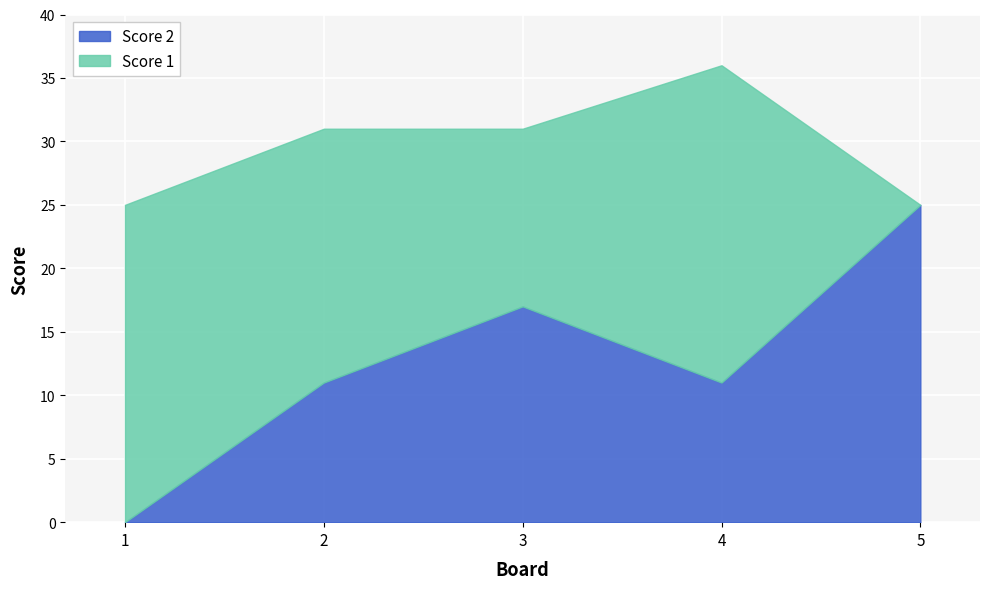

What is the total value across all series at 3?

31